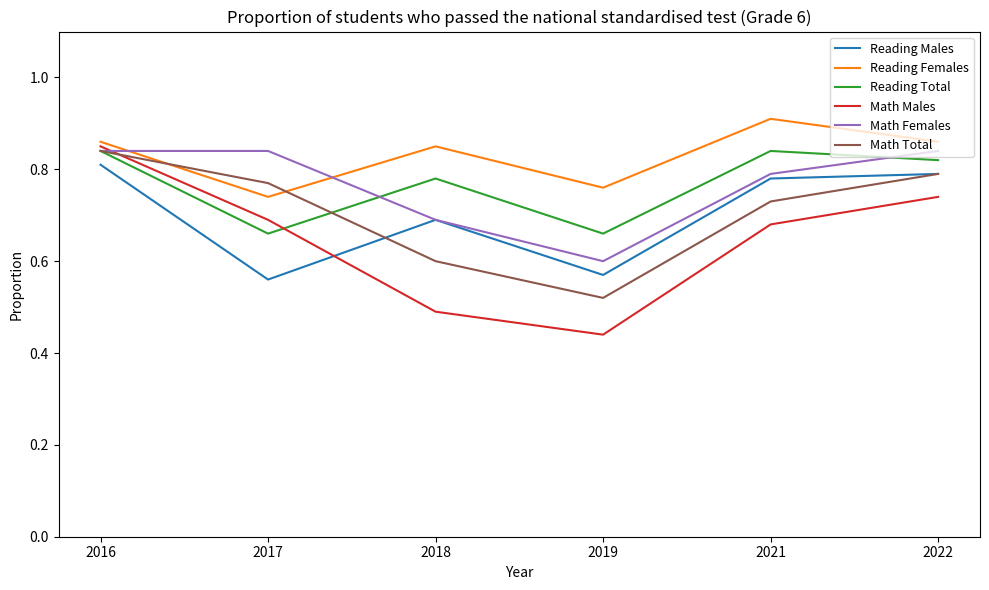

What is the total value across all series at 2018?

4.1